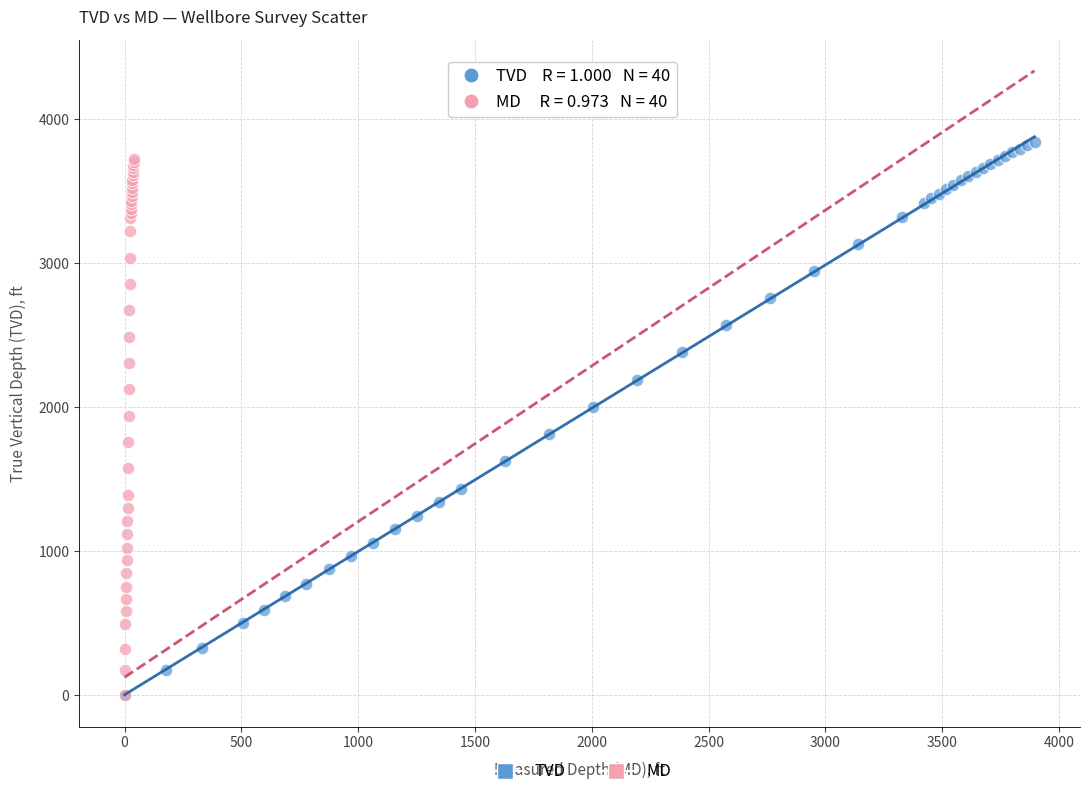

Which series reaches the maximum Y coordinate?

TVD